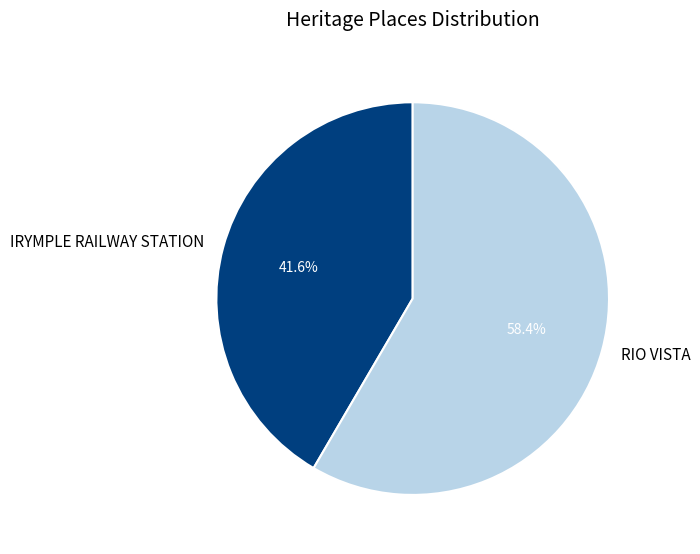

The IRYMPLE RAILWAY STATION slice represents 42% of the pie. True or false?

True